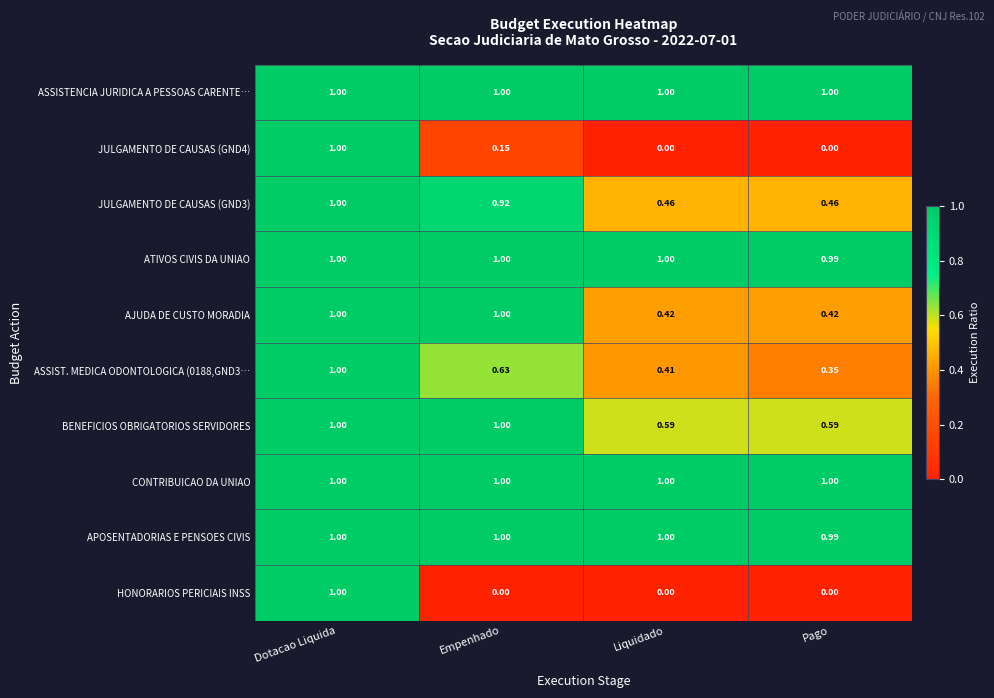

Which series changed the most between Empenhado and Liquidado?

AJUDA DE CUSTO MORADIA